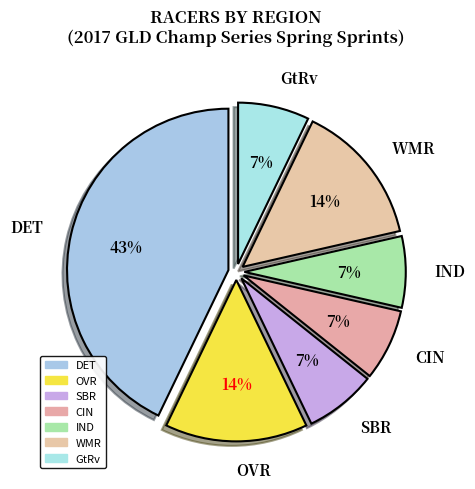

To the nearest percent, what percentage of the pie is SBR?

7%